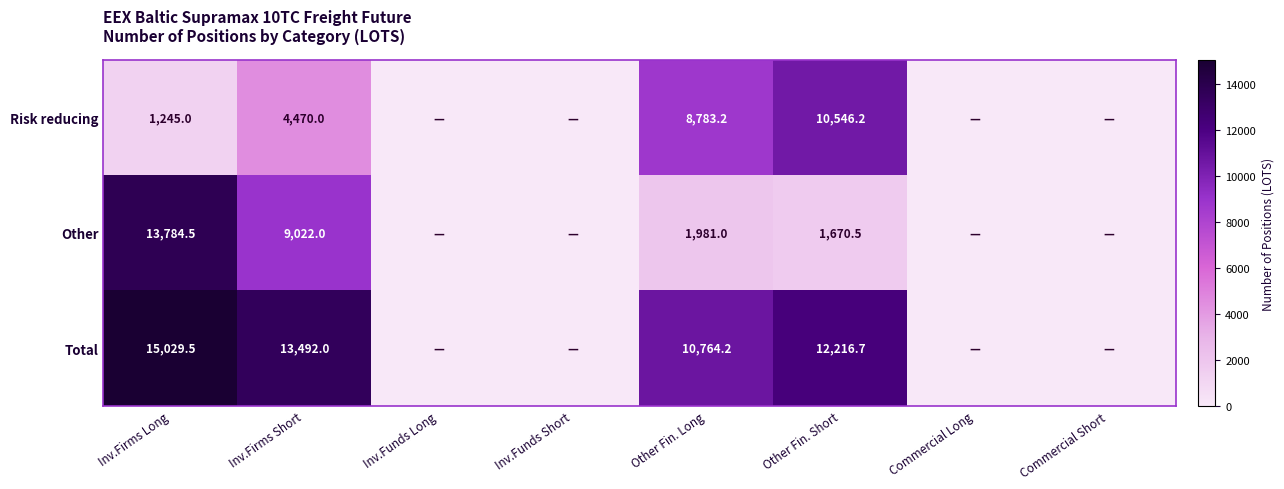

What is the difference between the highest and lowest values at Other Fin. Short?

10546.2